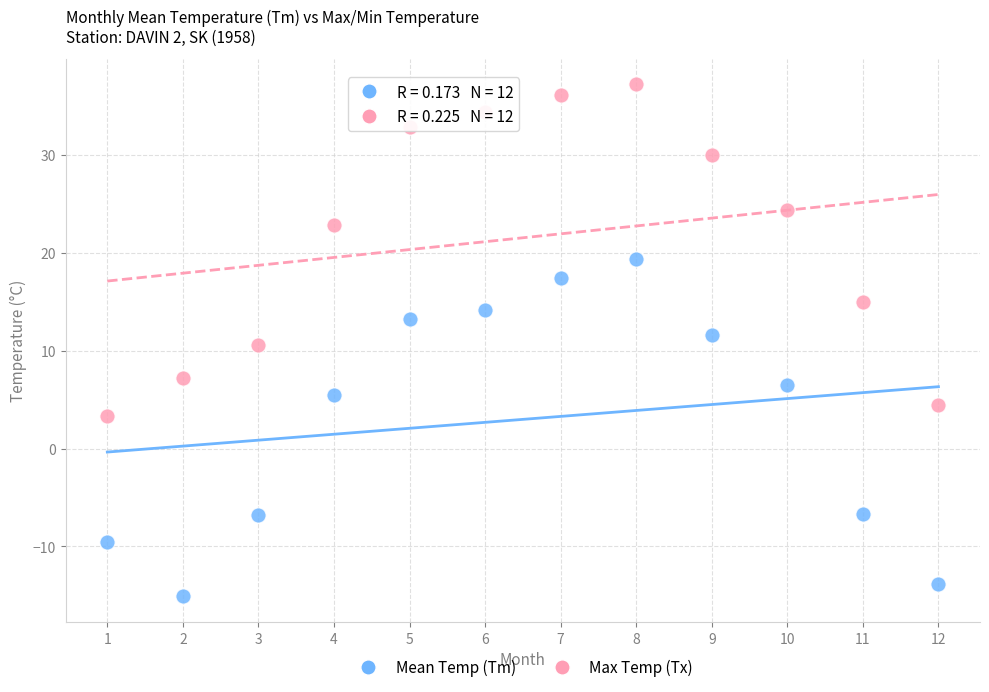

In the Mean Temp (Tm) series, what Y value is closest to 2?

5.5